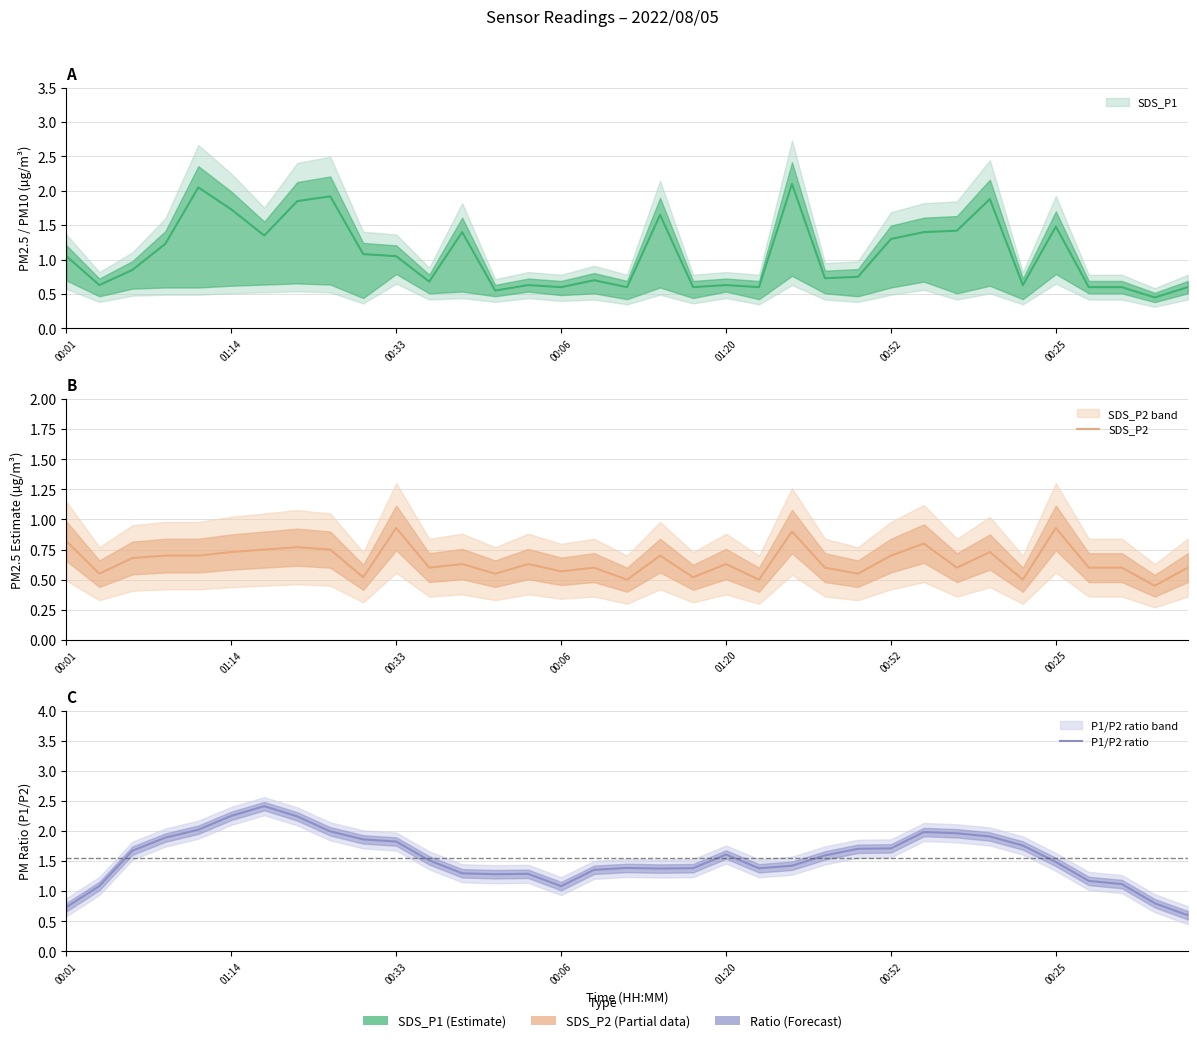

Between 25 and 29, which series saw the biggest shift?

SDS_P2